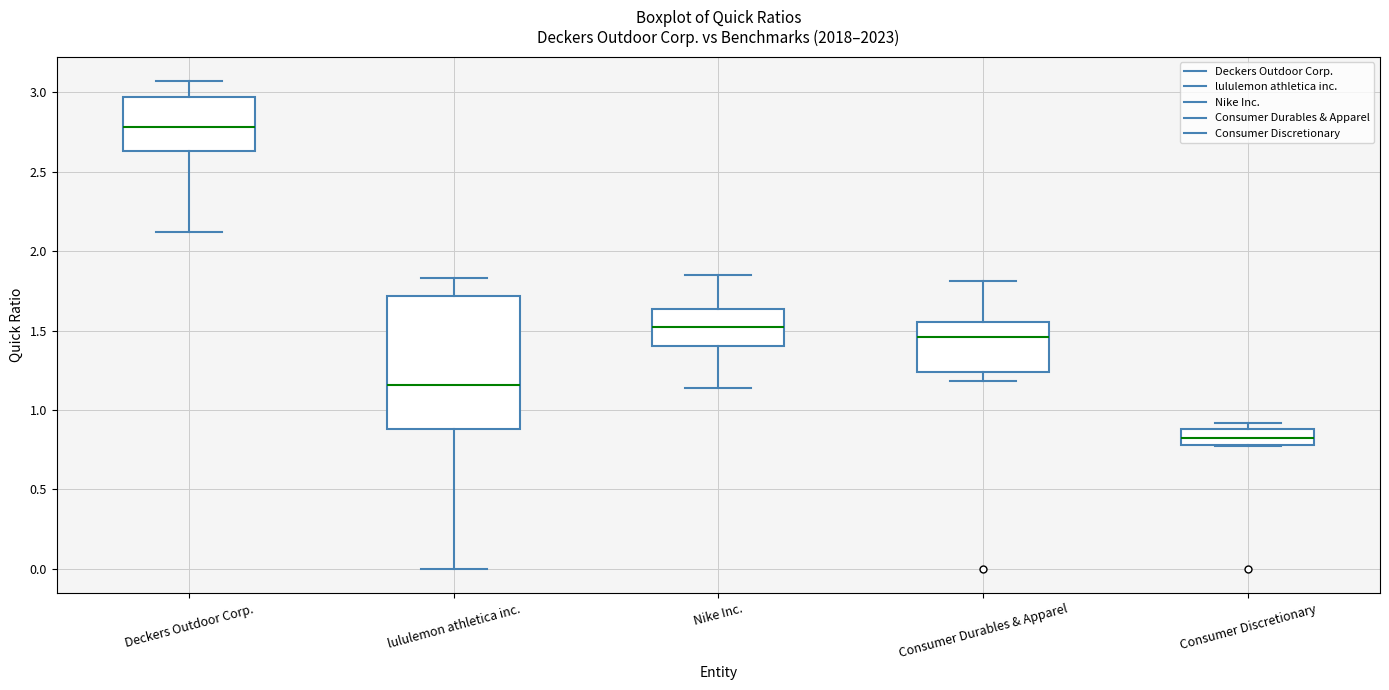

Reading left to right, transcribe this box plot: for each box, give where its median line is, the range the box spans, and where its two whiskers end, as read against the y-axis. The values are not printed on the chart, so give them approximately, as read against the axis.

Deckers Outdoor Corp.: median 2.80, box 2.65 to 2.95, whiskers 2.10 to 3.05
lululemon athletica inc.: median 1.15, box 0.90 to 1.70, whiskers 0.00 to 1.85
Nike Inc.: median 1.55, box 1.40 to 1.65, whiskers 1.15 to 1.85
Consumer Durables & Apparel: median 1.45, box 1.25 to 1.55, whiskers 1.20 to 1.80
Consumer Discretionary: median 0.85, box 0.80 to 0.90, whiskers 0.75 to 0.90 (just above the box's upper edge)